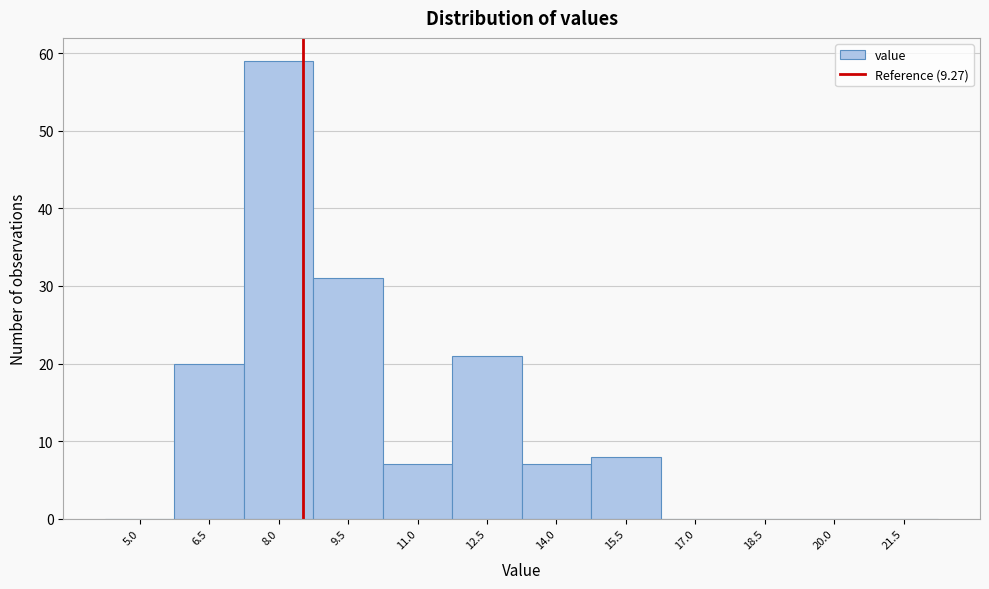

Reading left to right, list all the values displayed in this chart.

5.0=0	6.5=20	8.0=59	9.5=31	11.0=7	12.5=21	14.0=7	15.5=8	17.0=0	18.5=0	20.0=0	21.5=0